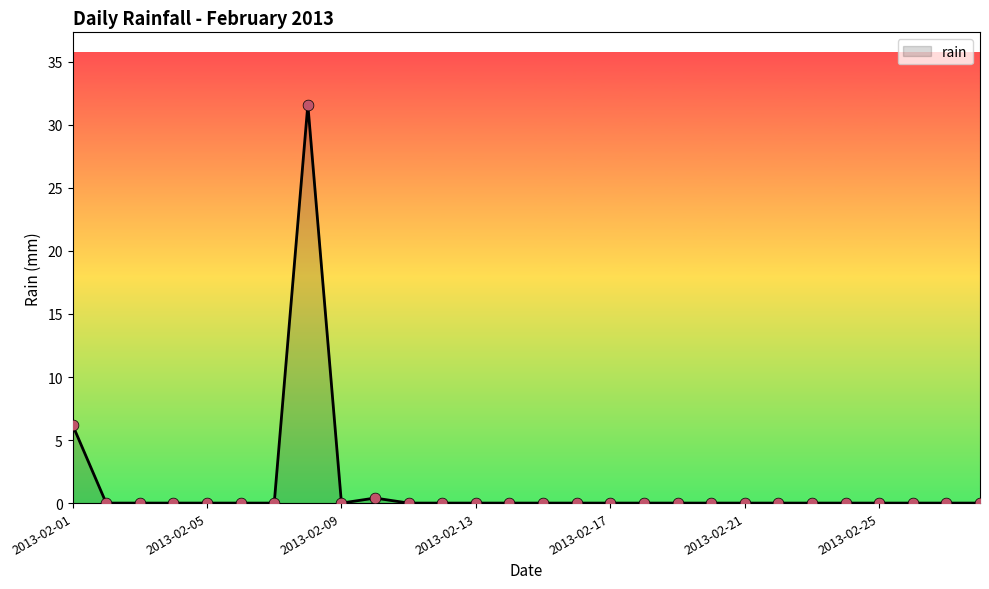

What is the difference between the maximum and minimum values?

31.6